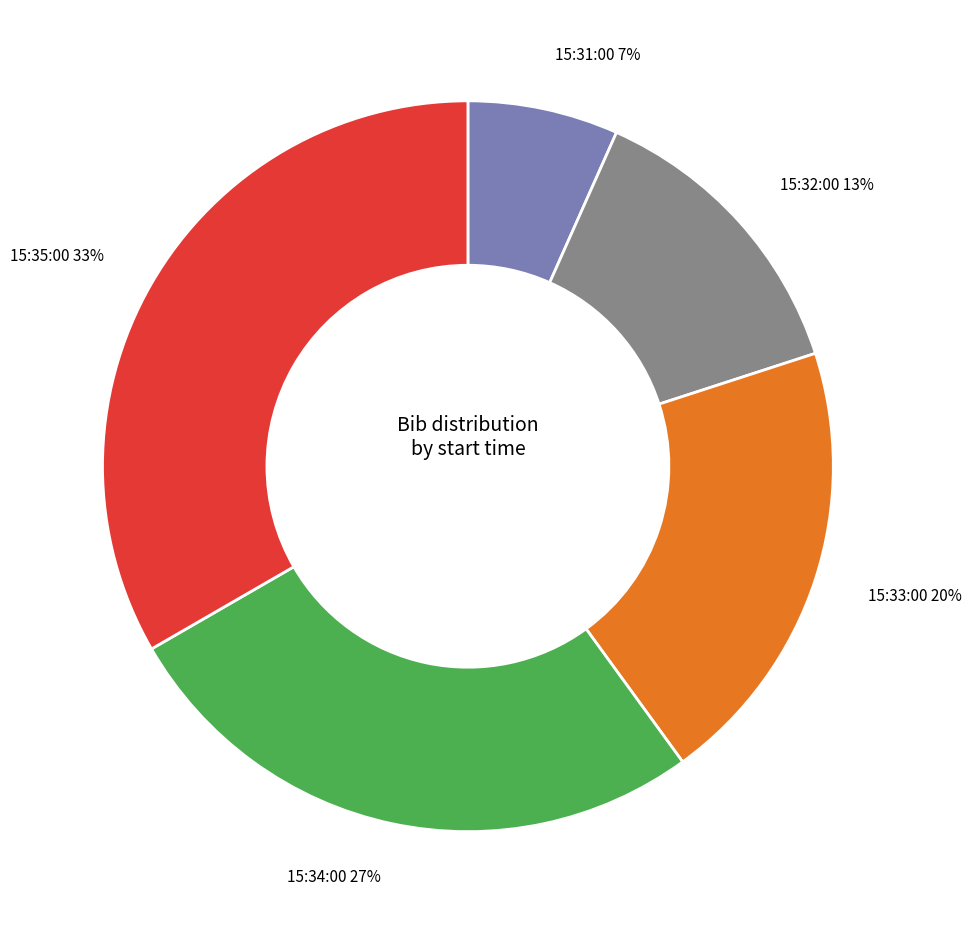

True or false: 15:31:00 accounts for 1% of the total.

False